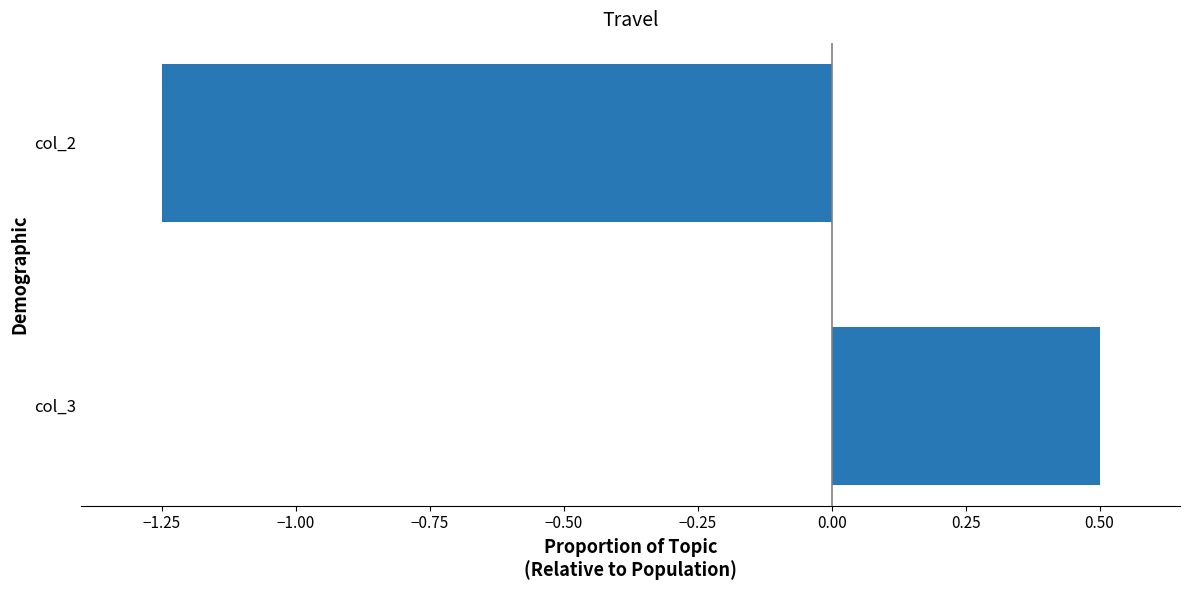

Between col_2 and col_3, which is larger?

col_3